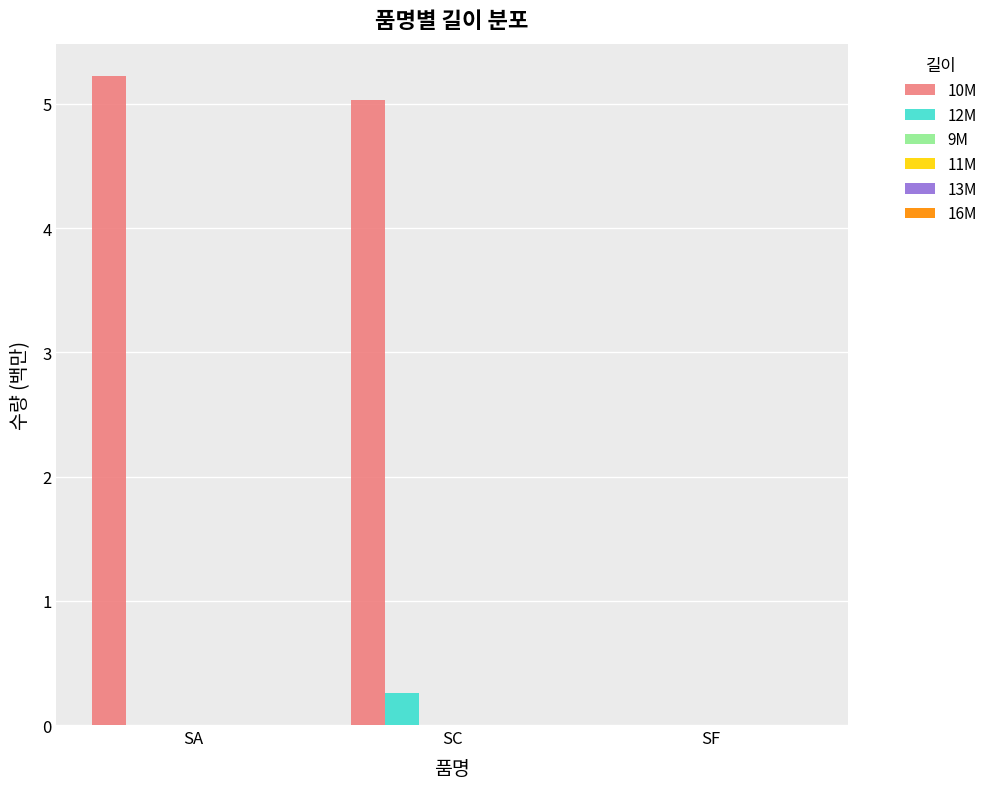

Which series has the largest total across all categories?

10M